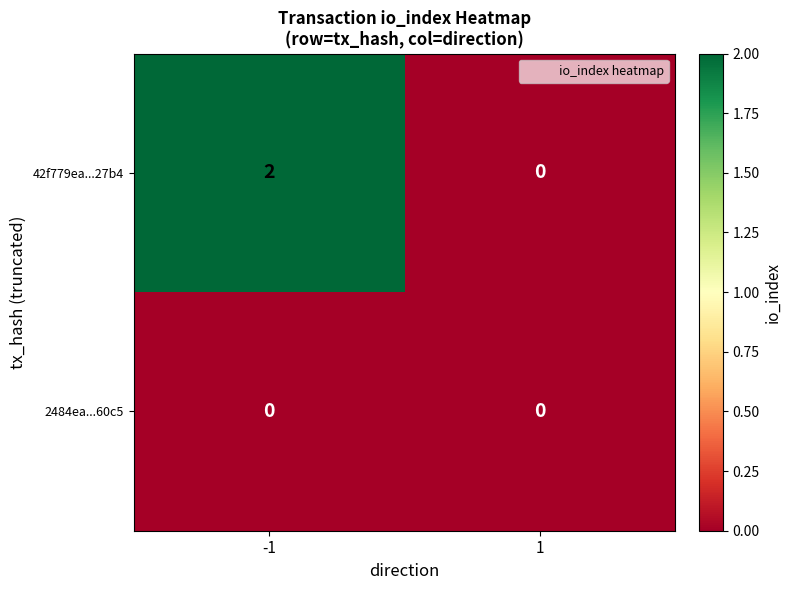

Rank the categories by 42f779ea...27b4 value from lowest to highest.

1, -1